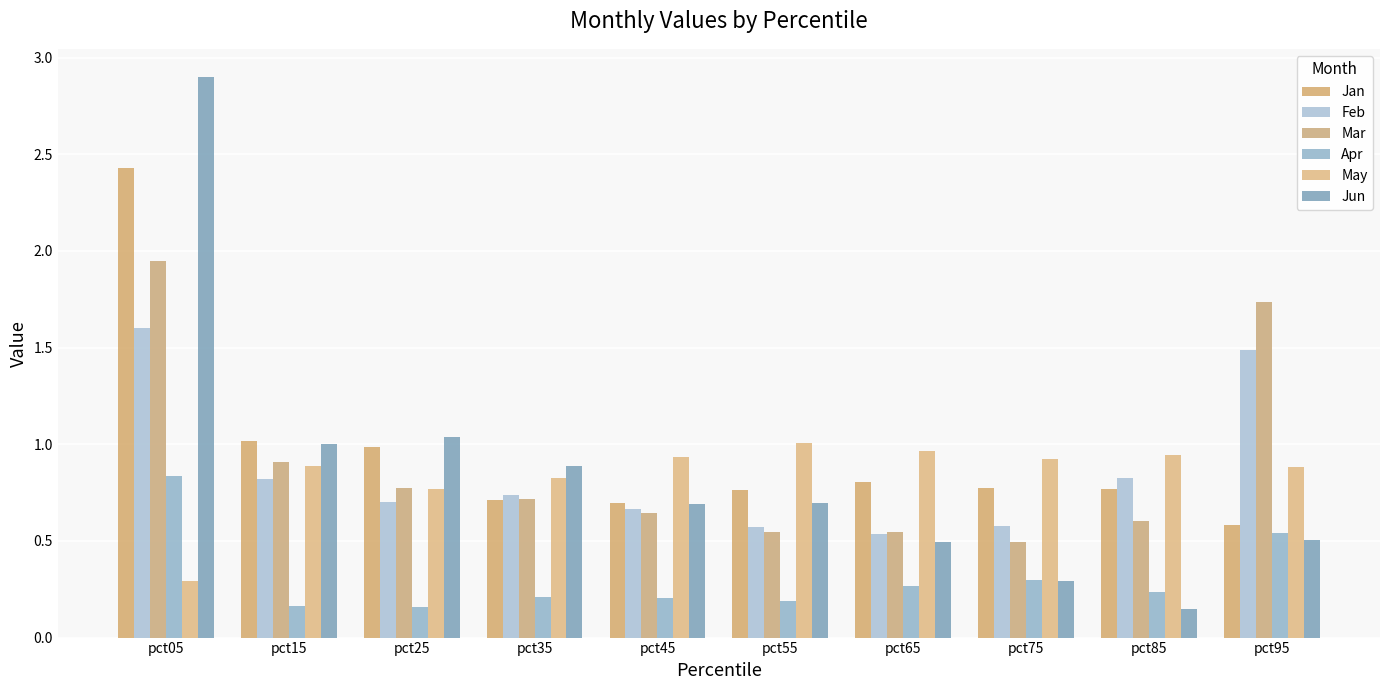

What is the difference between the second highest and minimum values in the Jun series?

0.9